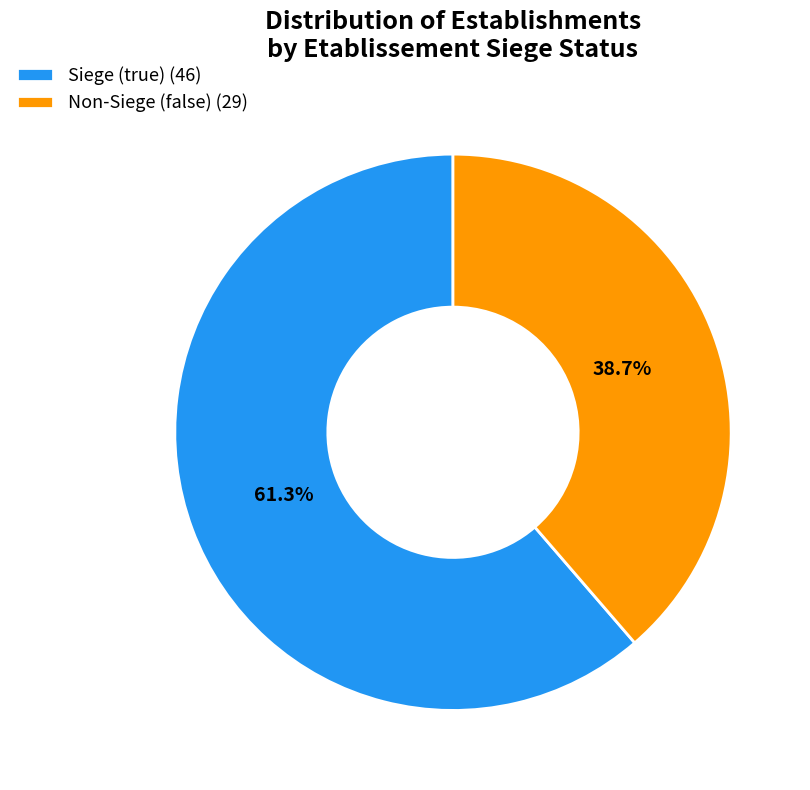

Which has a higher value, Non-Siege (false) (29) or Siege (true) (46)?

Siege (true) (46)